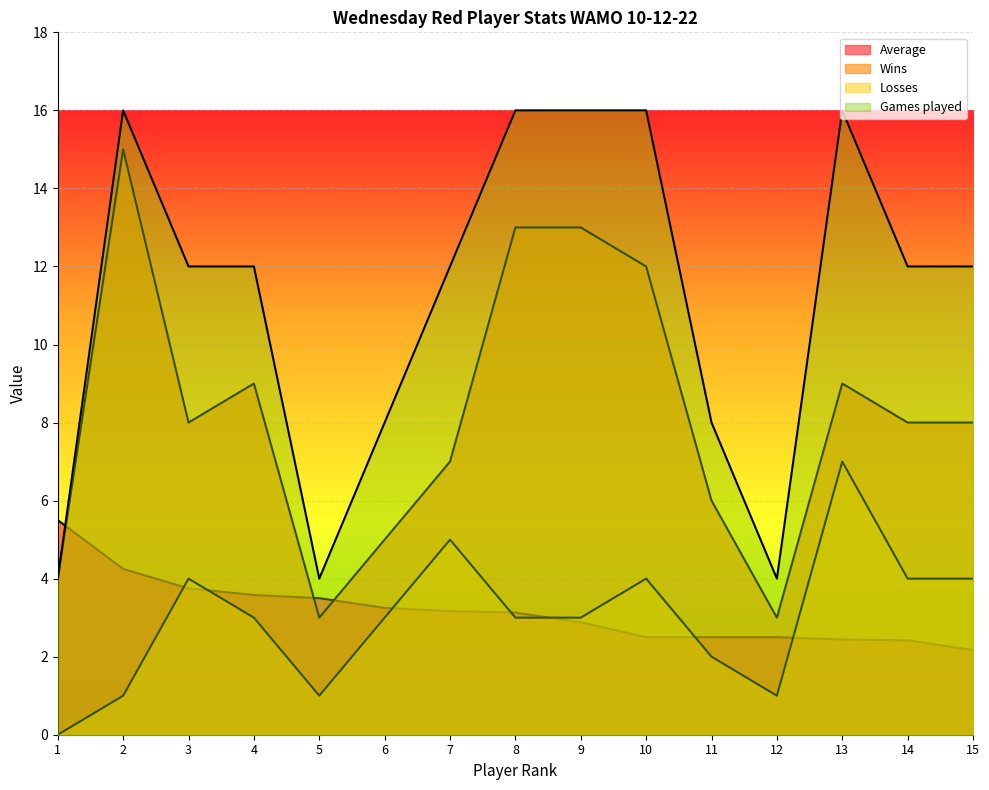

How many data points in Games played are less than 12?

5